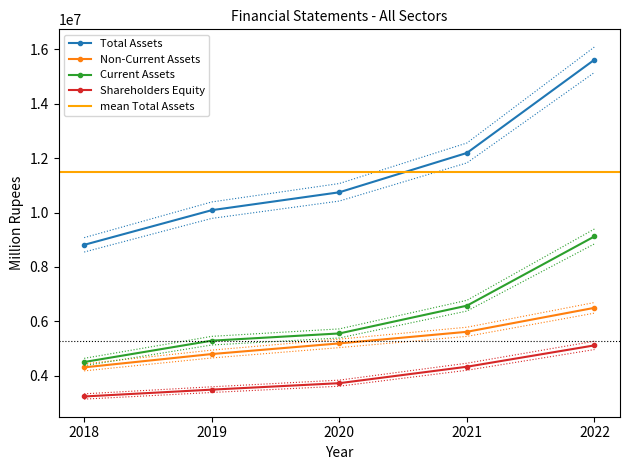

At which label does Current Assets reach its minimum?

2018